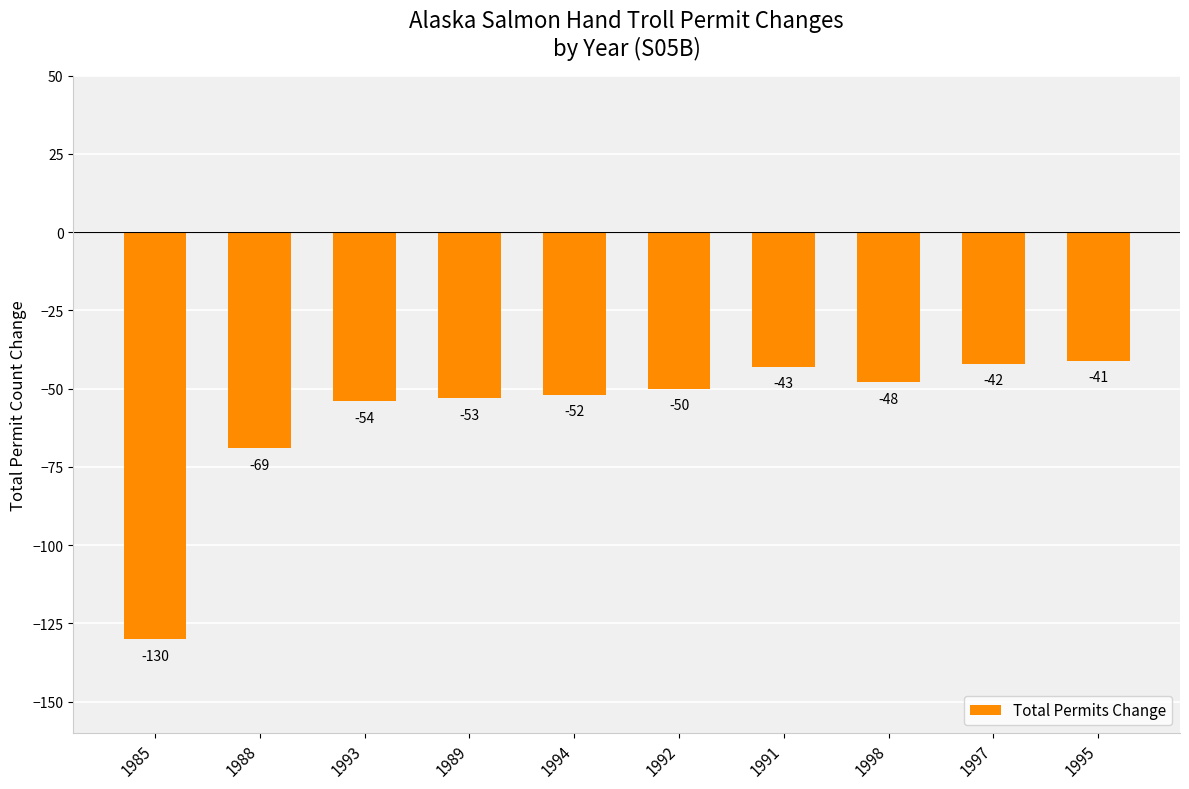

What is the value of the 5th bar from the left?

-52